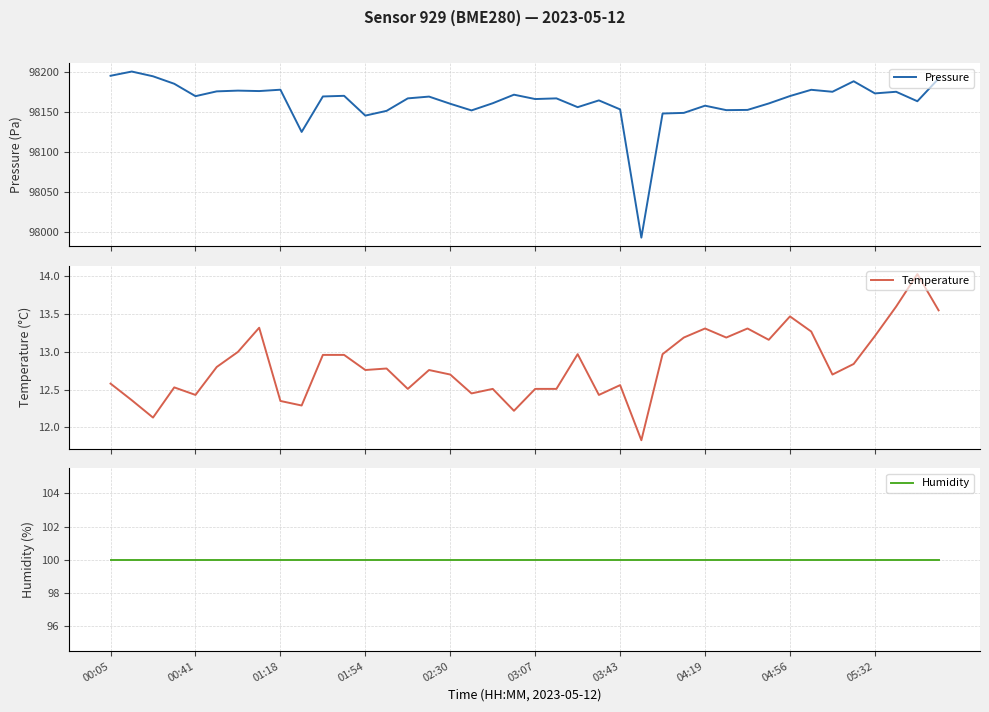

What is the average value of the Pressure series?

98163.8